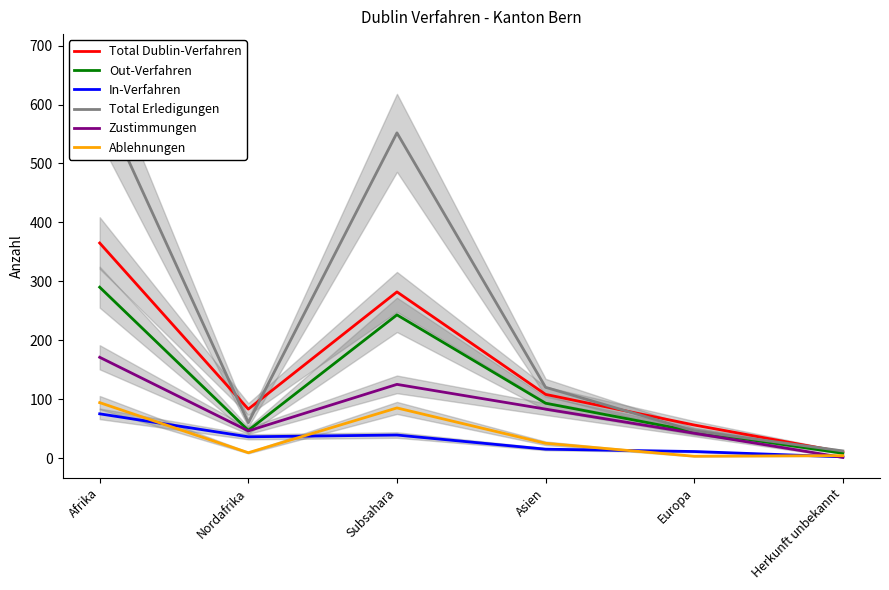

How many values in the Ablehnungen series exceed 25?

2